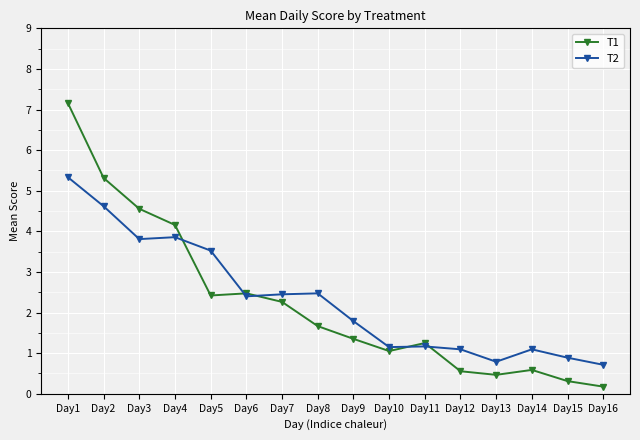

Is the value of T2 at Day5 greater than the value of T1 at Day3?

No